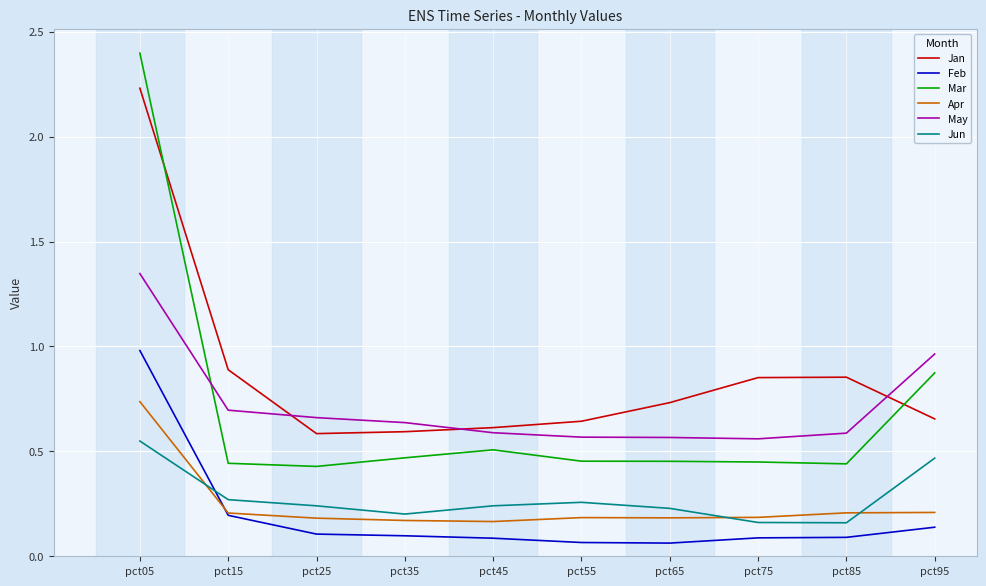

True or false: Apr and Mar cross at least once.

False